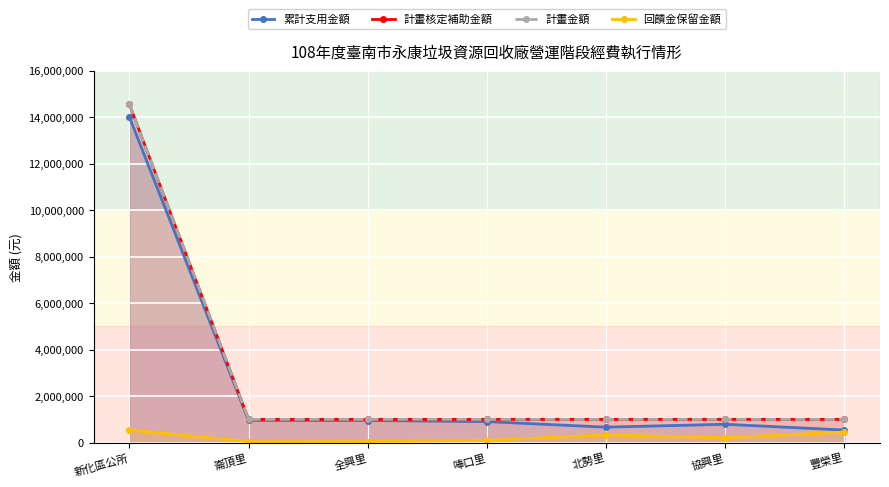

At which category is the sum across all series the highest?

新化區公所